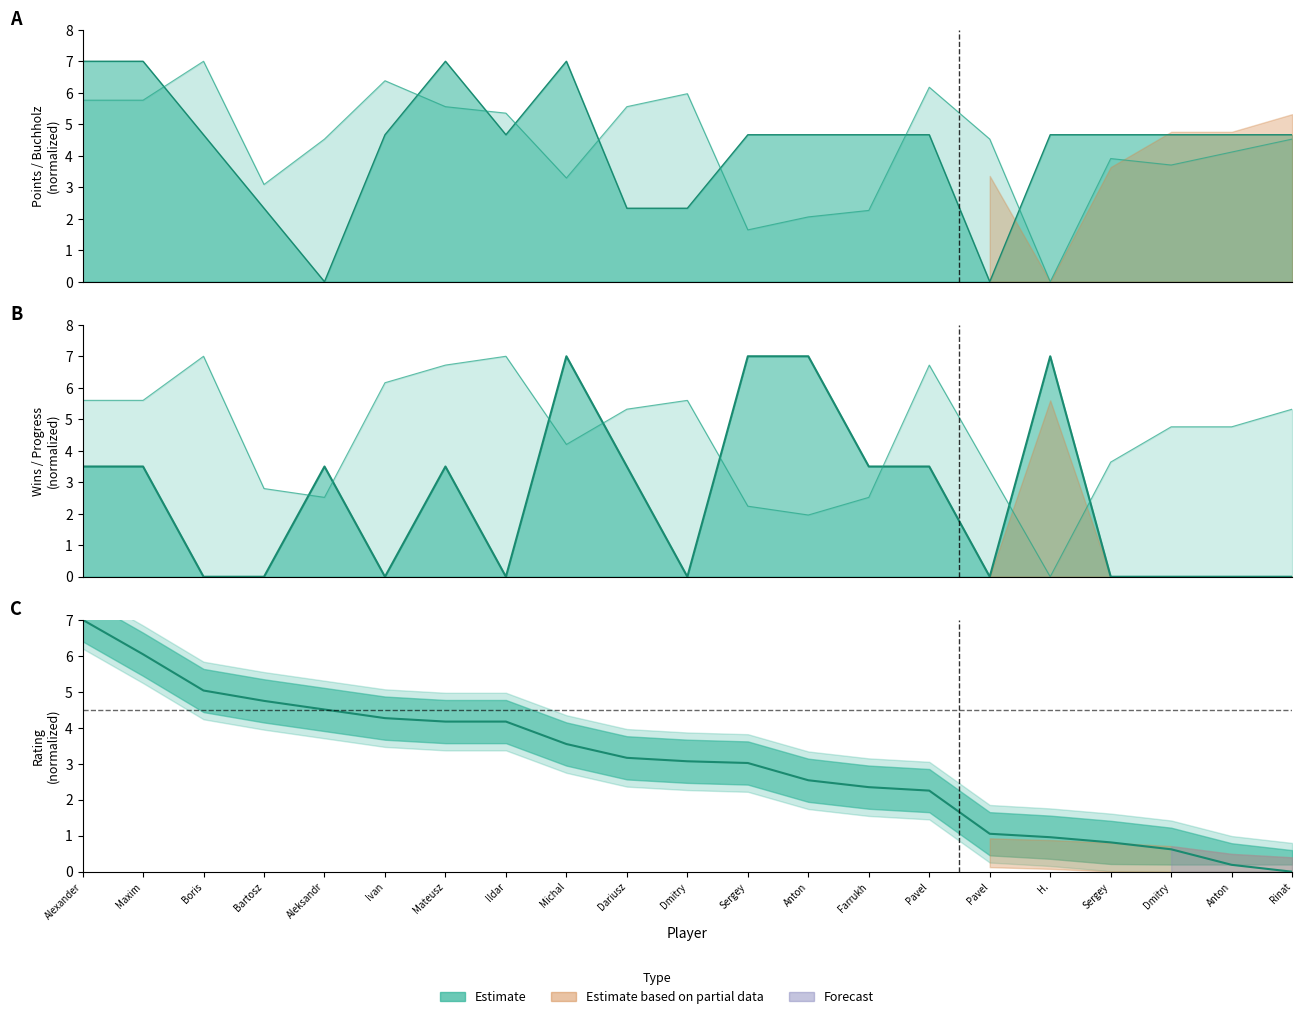

How many values in the Prog series are below 4?

8